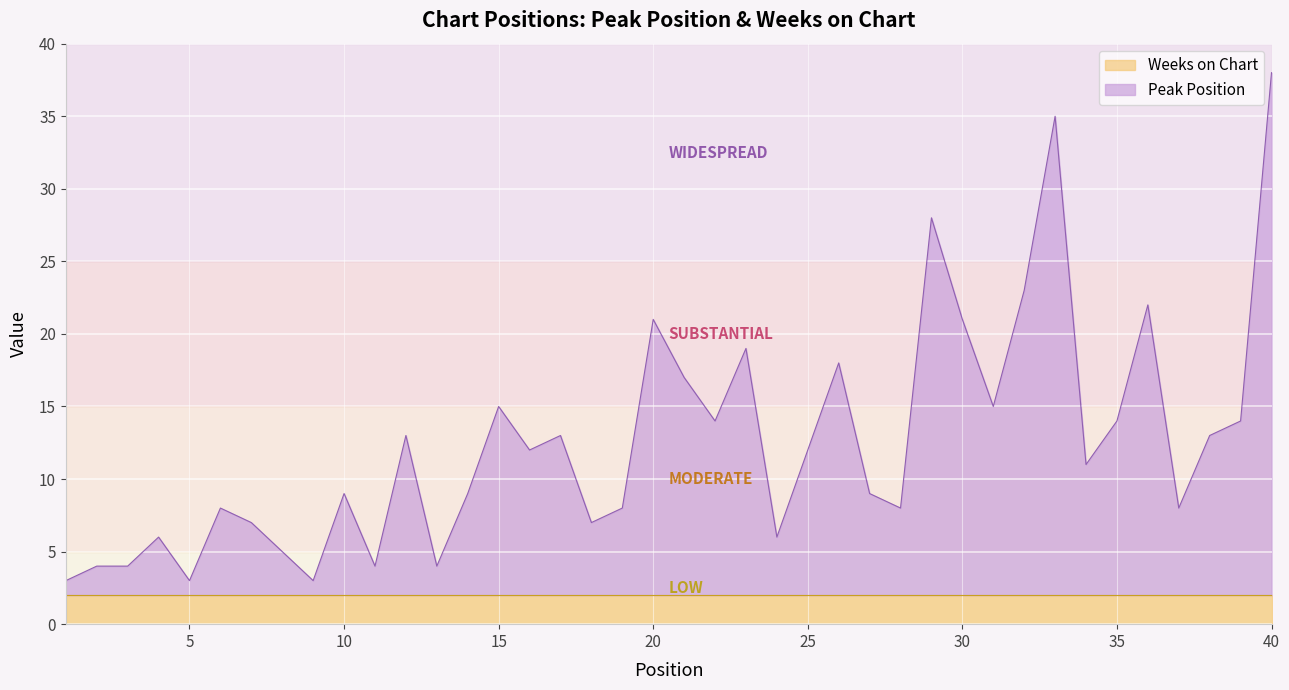

Between 40 and 26, which is larger?

40